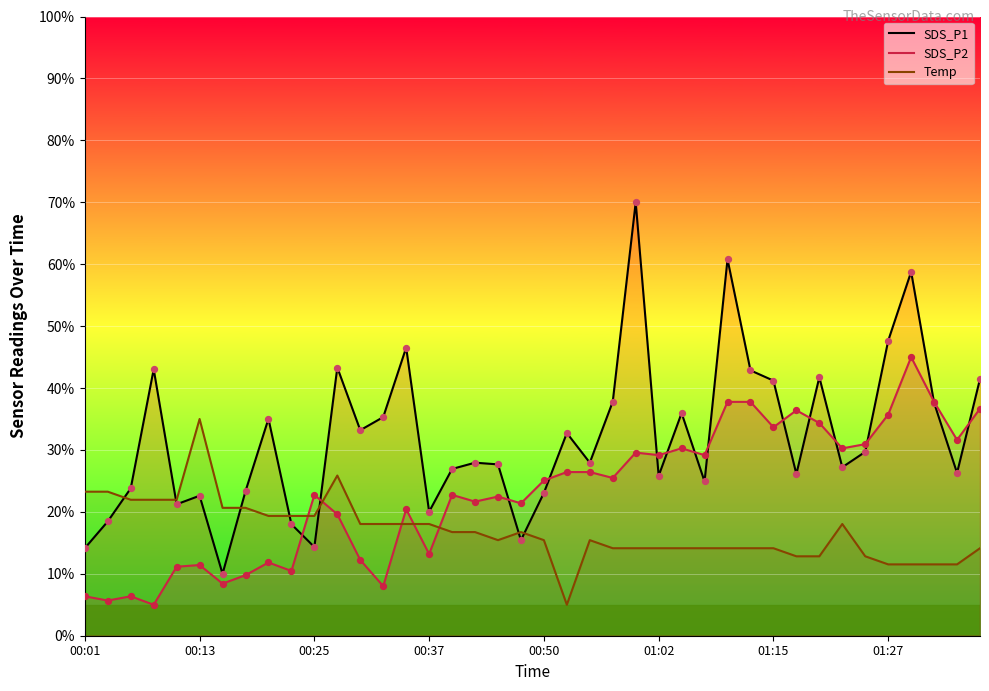

Which series has the largest Y range (max minus min)?

SDS_P1